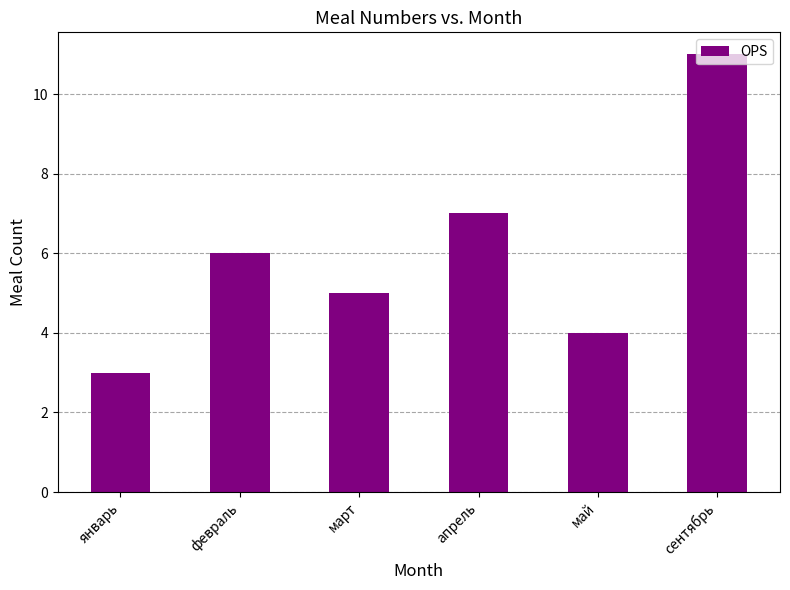

At which category does the chart reach its peak across all series?

сентябрь